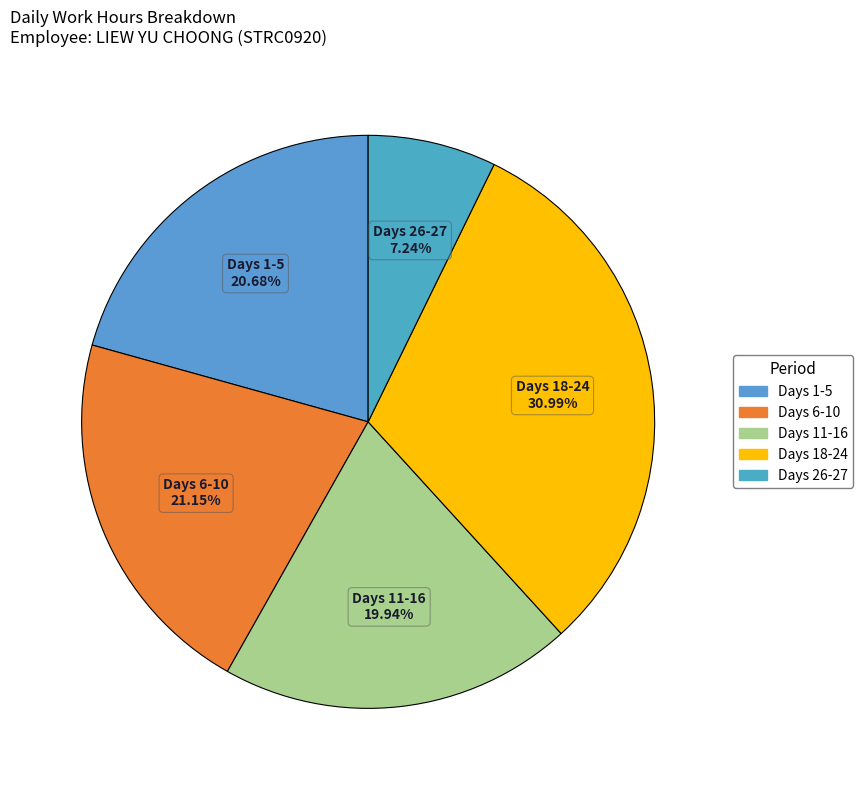

To the nearest percent, what is the average slice percentage?

20%